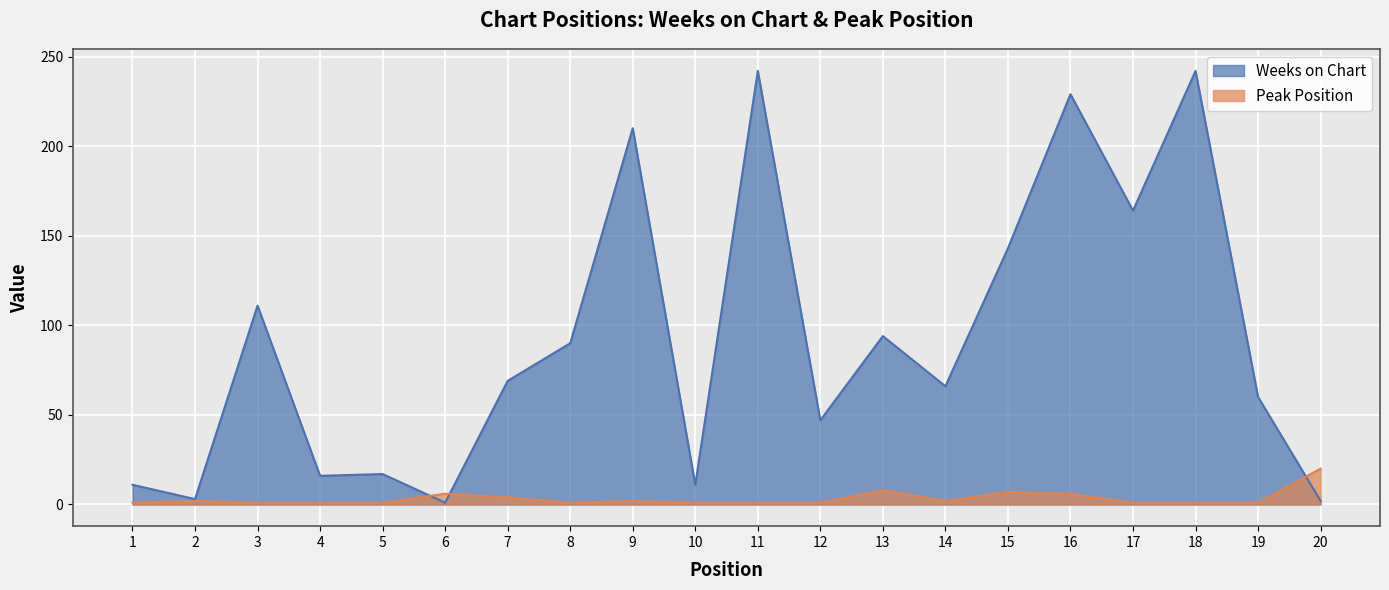

The value of Peak Position at 3 is 1. True or false?

False